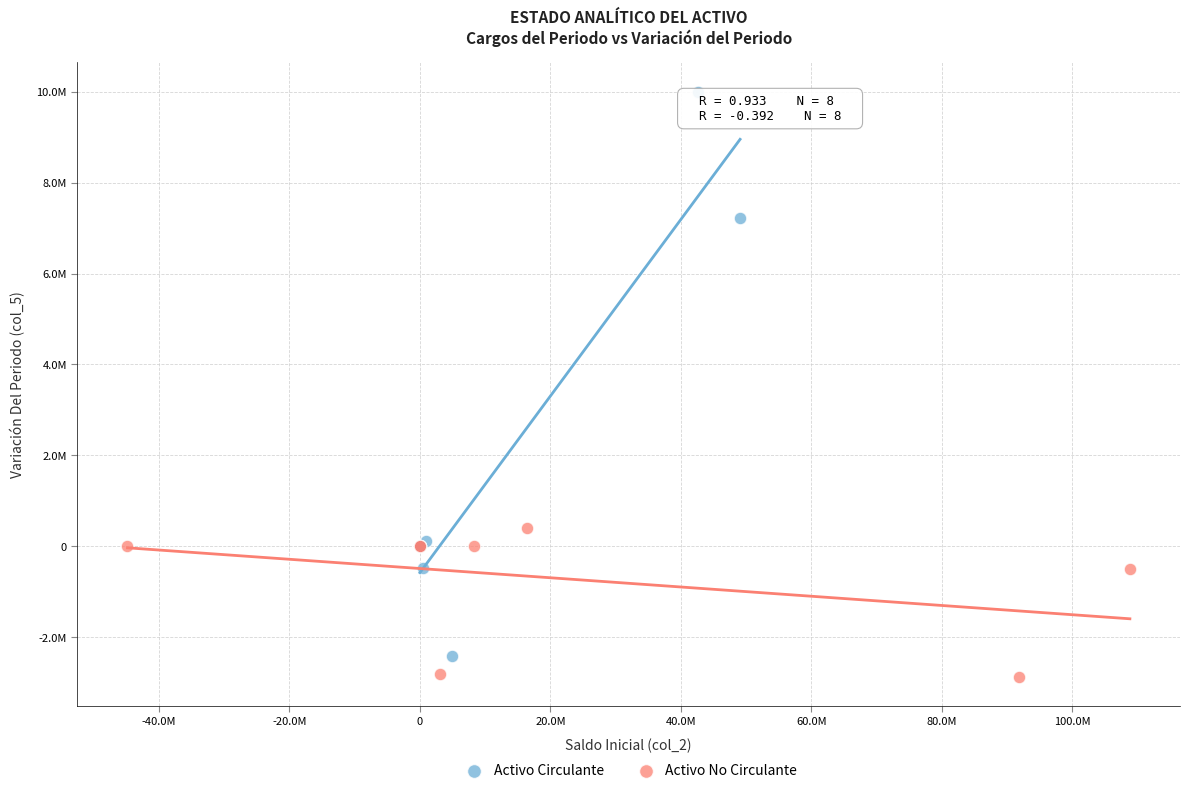

Which series reaches the minimum Y coordinate?

Activo No Circulante